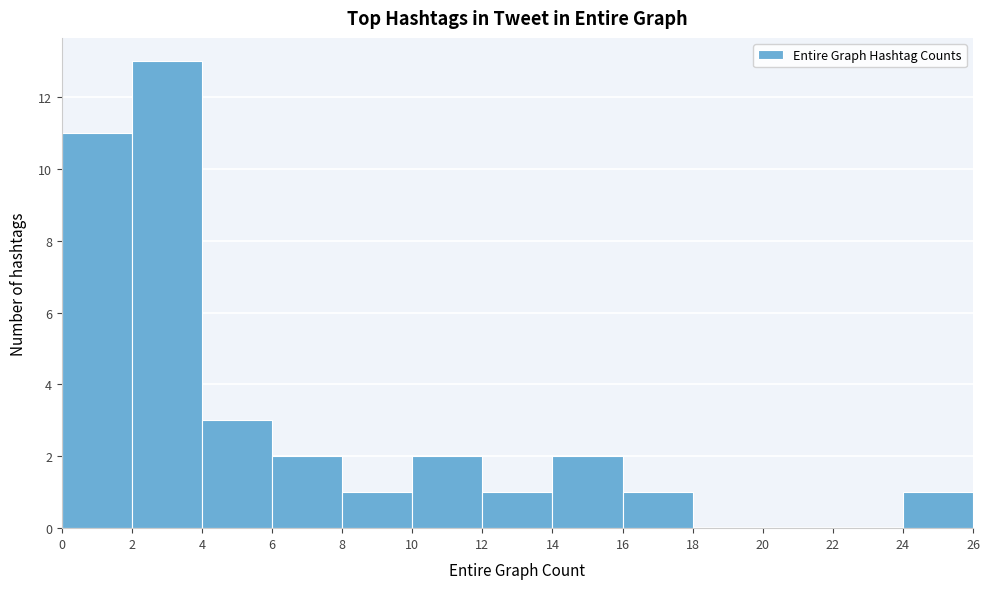

Reading left to right, list every bar in this chart as the range it spans on the x-axis followed by its height. The values are not printed on the chart, so give them approximately, as read against the axis.

0 to 2: 11
2 to 4: 13
4 to 6: 3
6 to 8: 2
8 to 10: 1
10 to 12: 2
12 to 14: 1
14 to 16: 2
16 to 18: 1
18 to 20: 0
20 to 22: 0
22 to 24: 0
24 to 26: 1